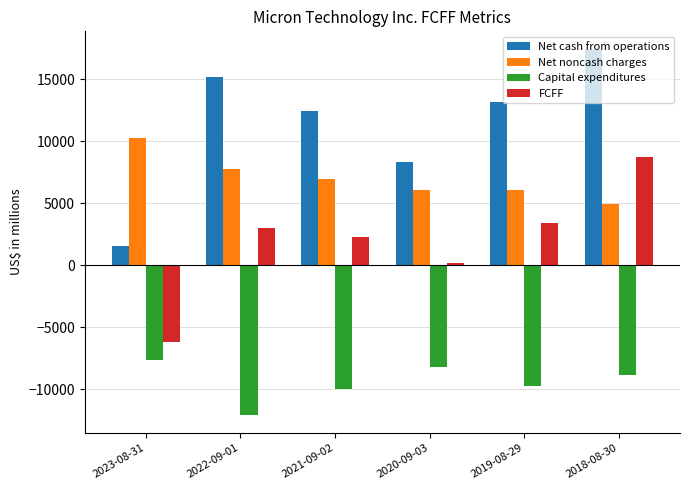

At how many categories does at least one series exceed 9705?

5